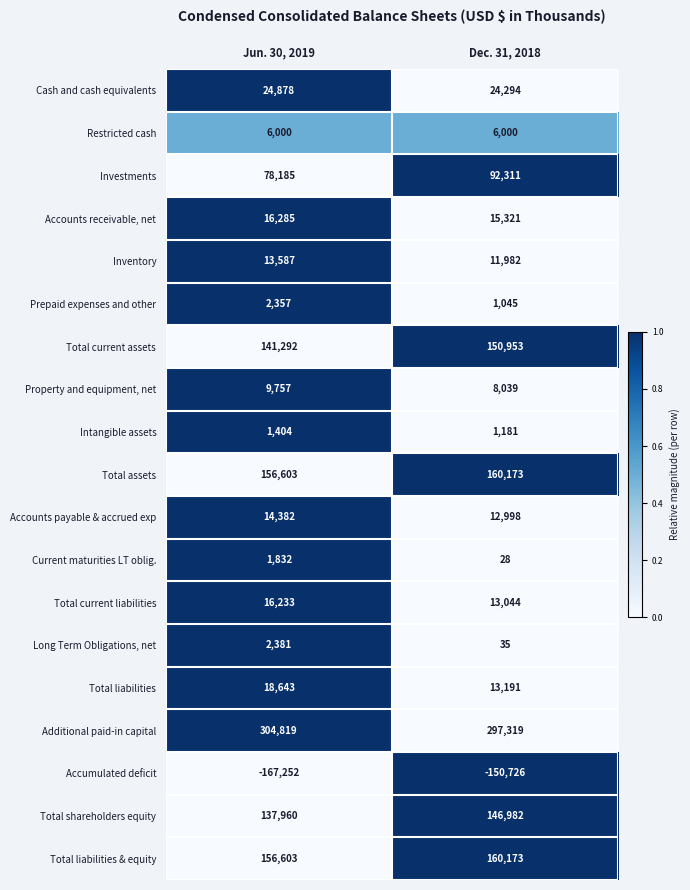

What is the average value of the Total liabilities & equity series?

158388